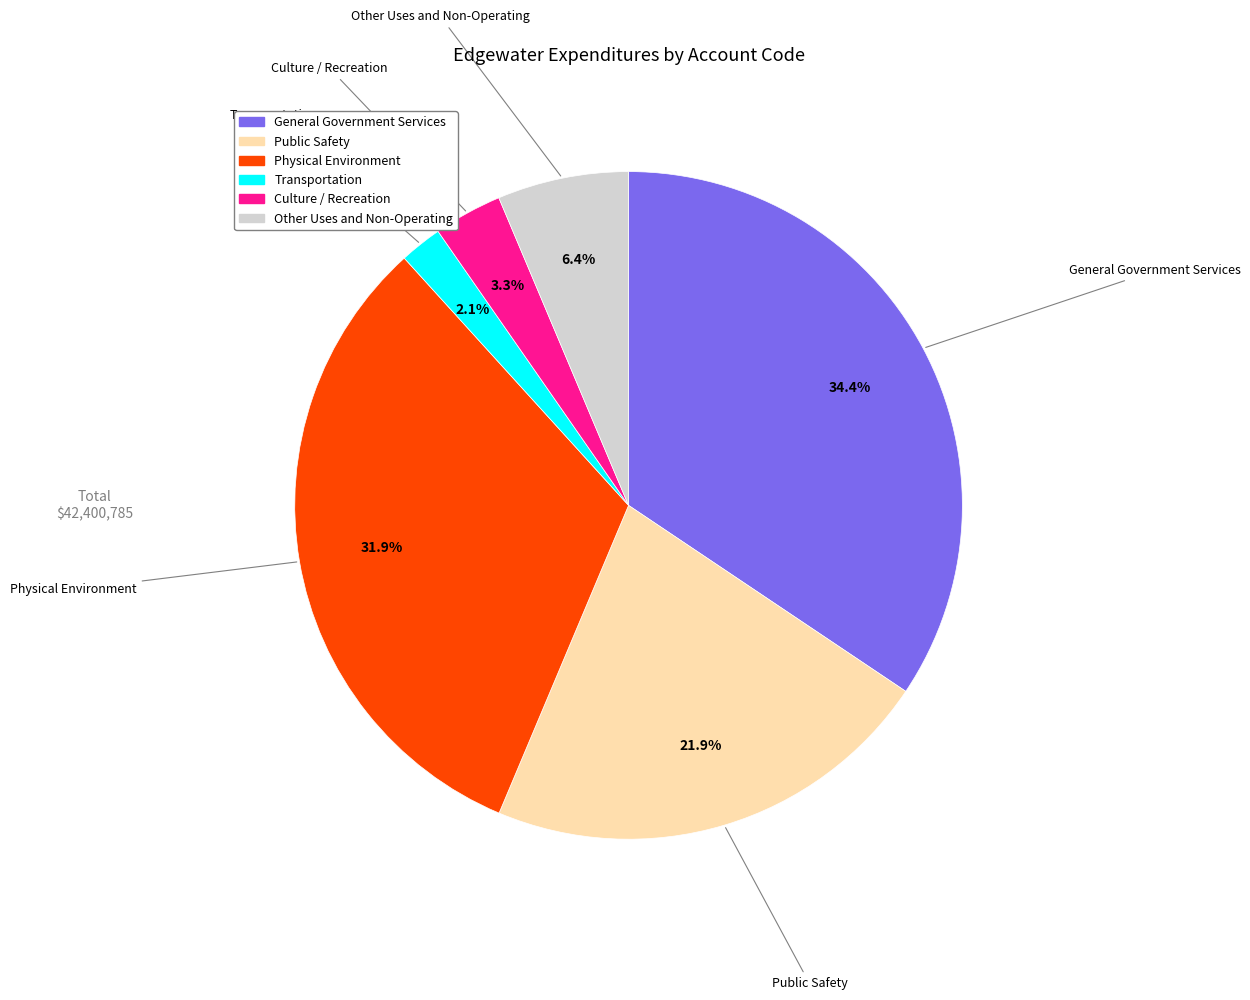

To the nearest percent, what percentage of the pie is Transportation?

2%